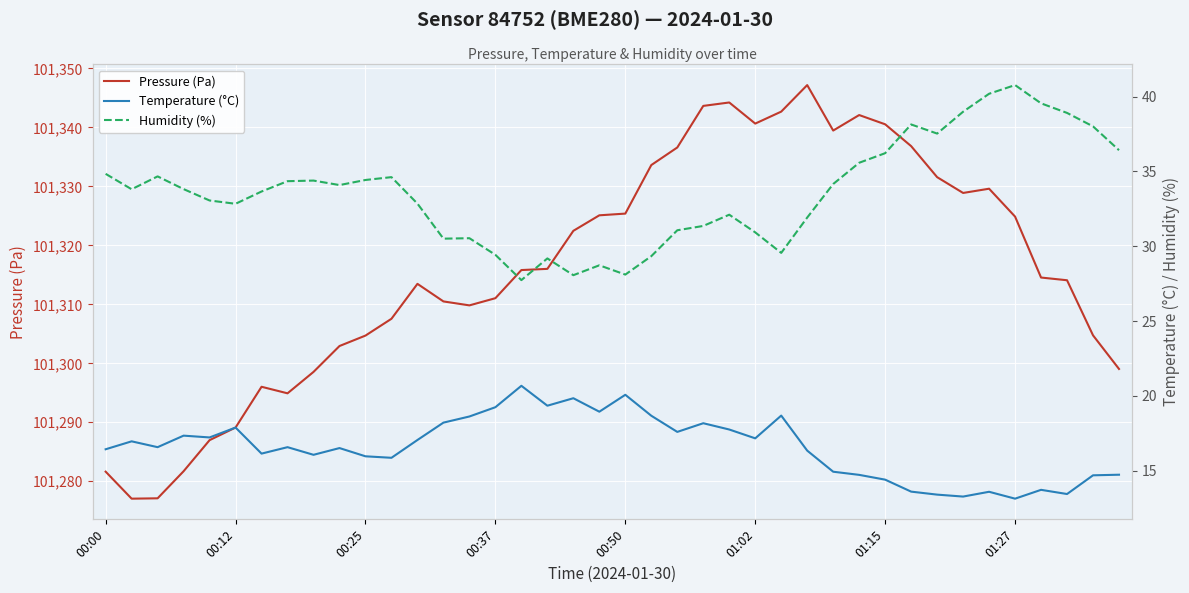

The value of Pressure (Pa) at 19 is 101325.1. True or false?

True